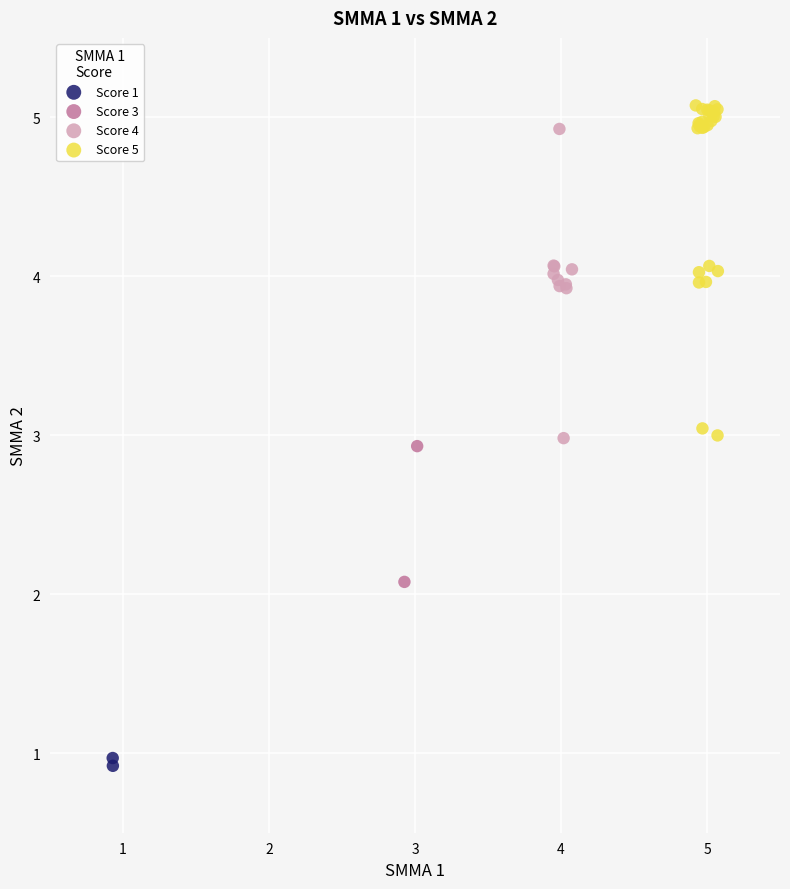

Which series contains the highest Y value?

Score 5